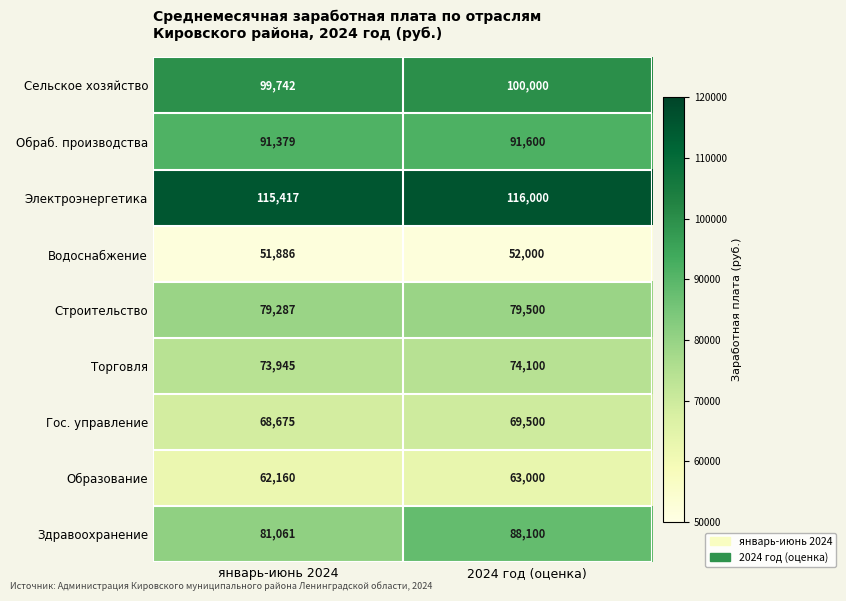

Which series has the largest total across all categories?

Электроэнергетика